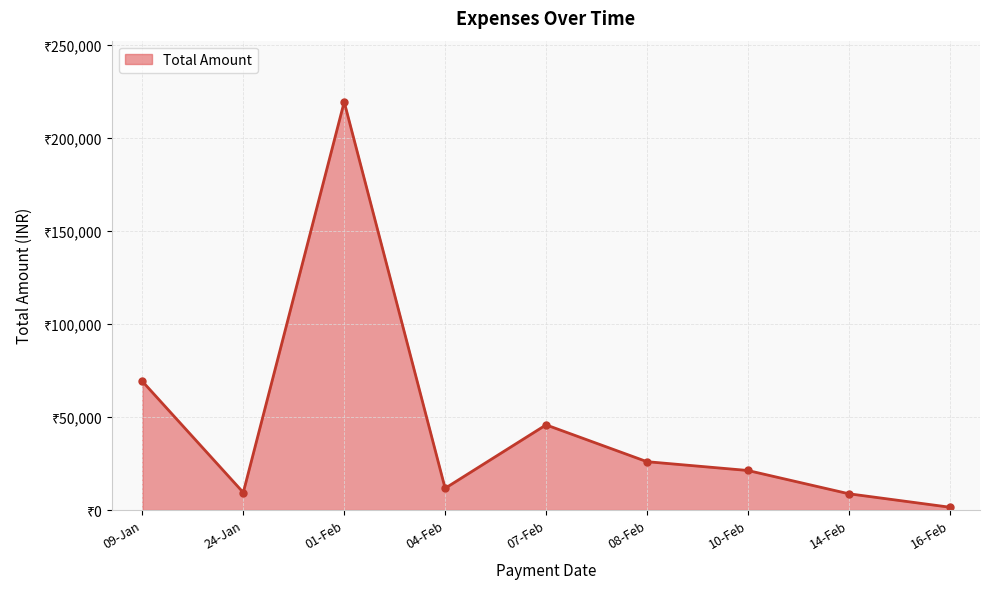

True or false: the data has more than 0 interior local peaks.

True